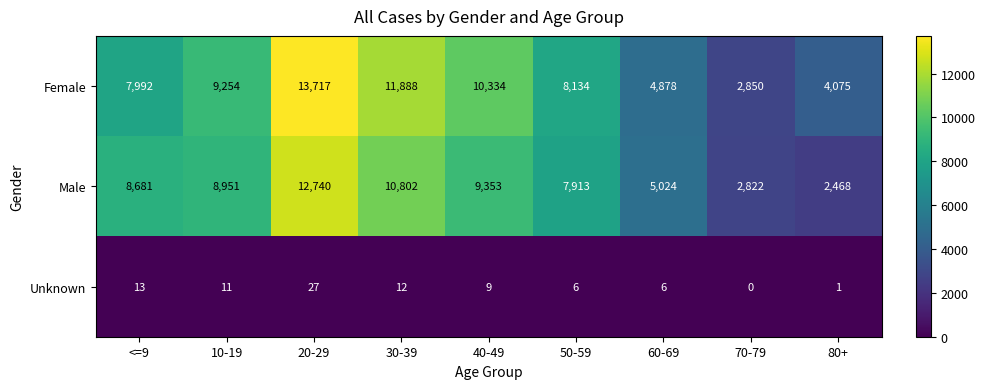

Which category has the highest value across all series?

20-29